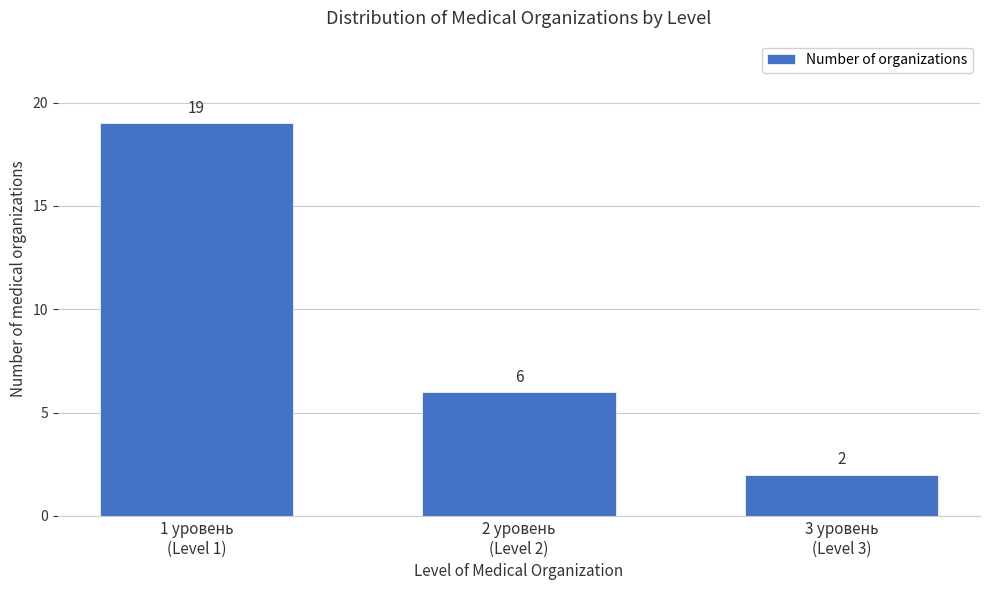

Reading left to right, what are all the values shown in this chart?

19	6	2